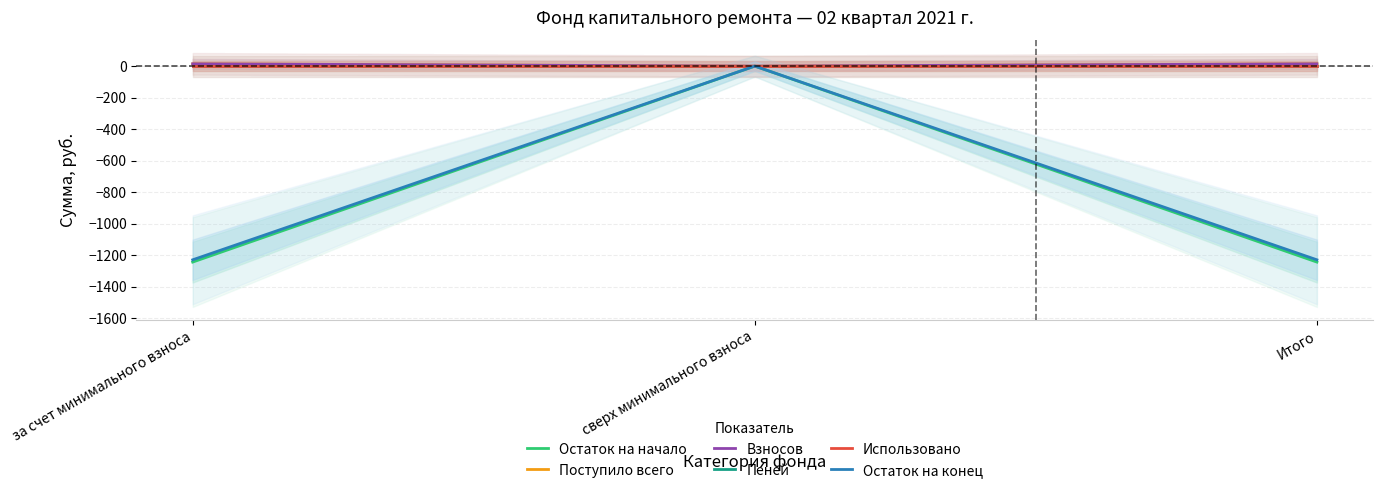

What is the value of the Остаток на начало point at the 3rd from the left?

-1244.4